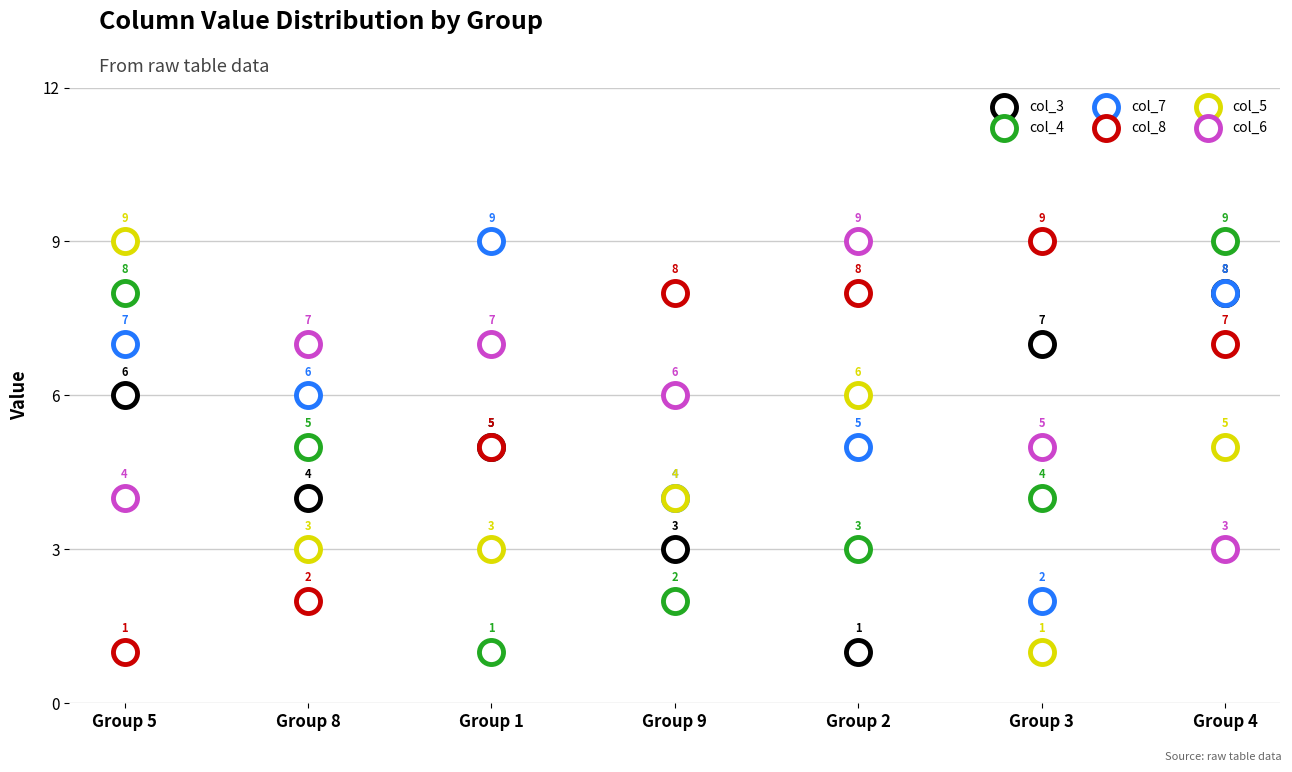

What are all the series names shown in the legend?

col_3, col_4, col_7, col_8, col_5, col_6